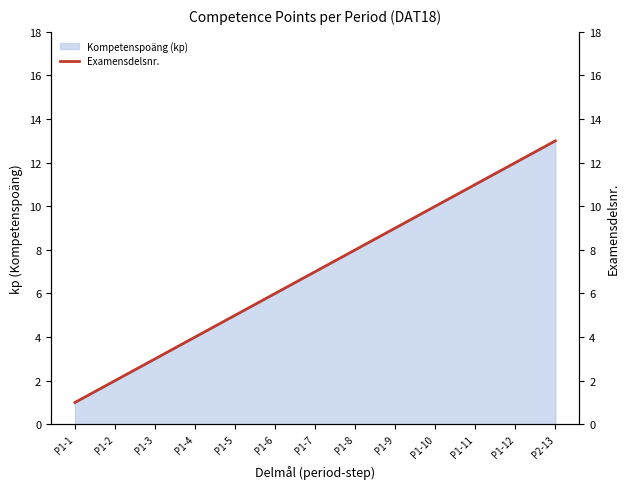

List the labels in order of value, largest first.

P2-13, P1-12, P1-11, P1-10, P1-9, P1-8, P1-7, P1-6, P1-5, P1-4, P1-3, P1-2, P1-1